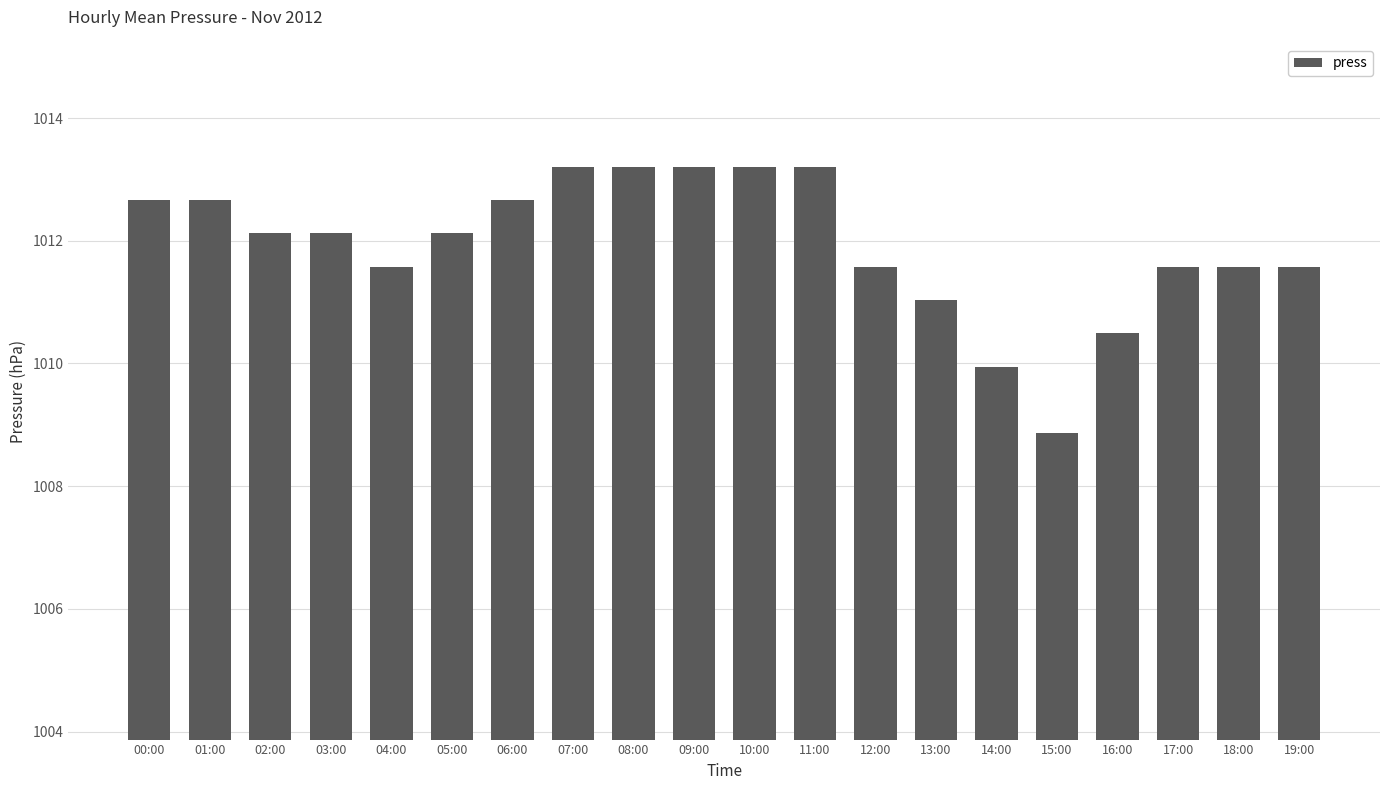

The value at 03:00 is 1389.6. True or false?

False